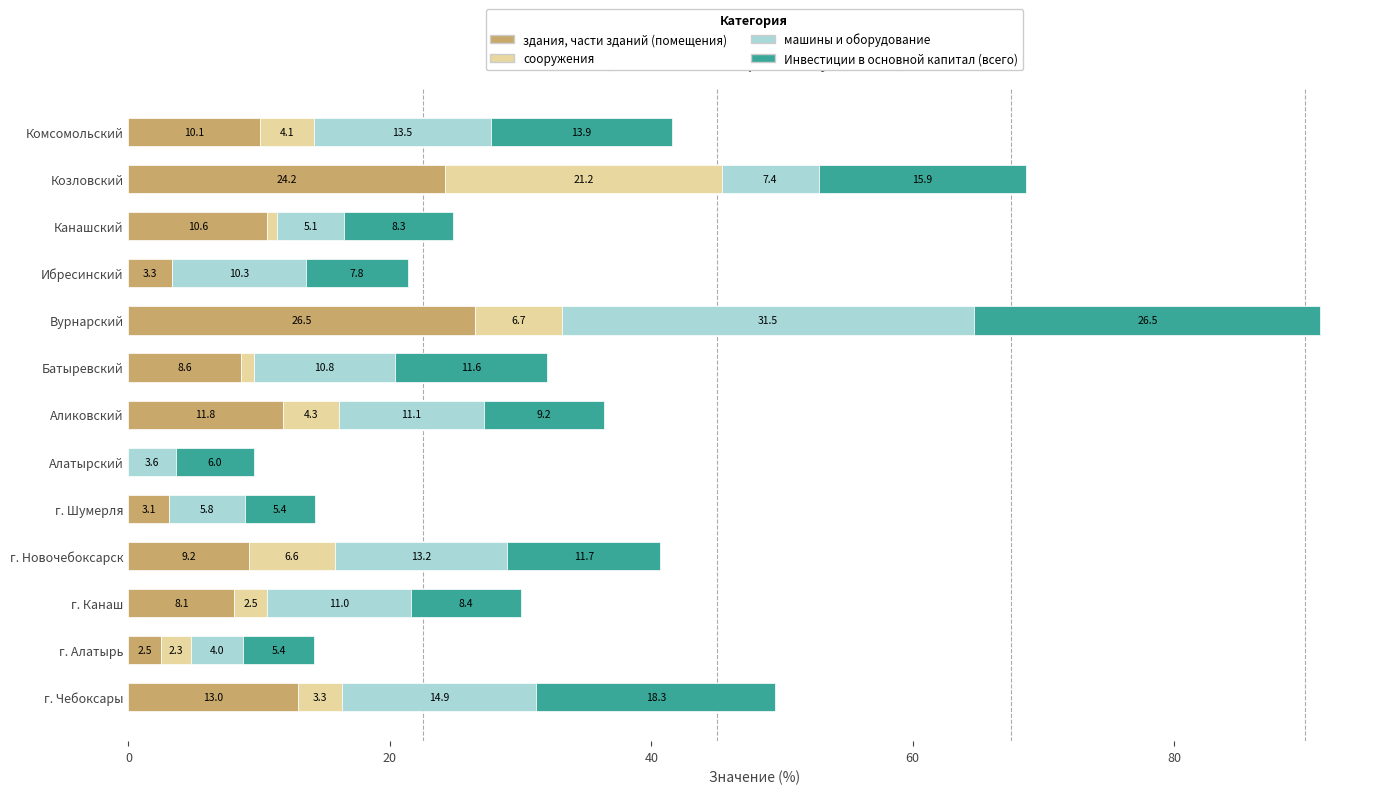

What is the total value across all series at г. Канаш?

30.0